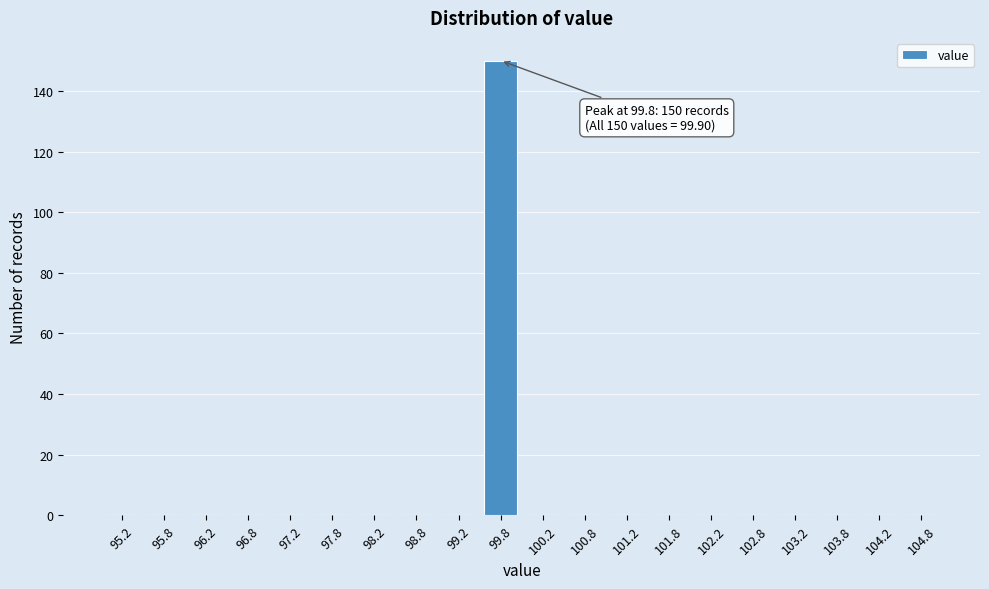

Reading left to right, list all the values displayed in this chart.

95.2=0	95.8=0	96.2=0	96.8=0	97.2=0	97.8=0	98.2=0	98.8=0	99.2=0	99.8=150	100.2=0	100.8=0	101.2=0	101.8=0	102.2=0	102.8=0	103.2=0	103.8=0	104.2=0	104.8=0